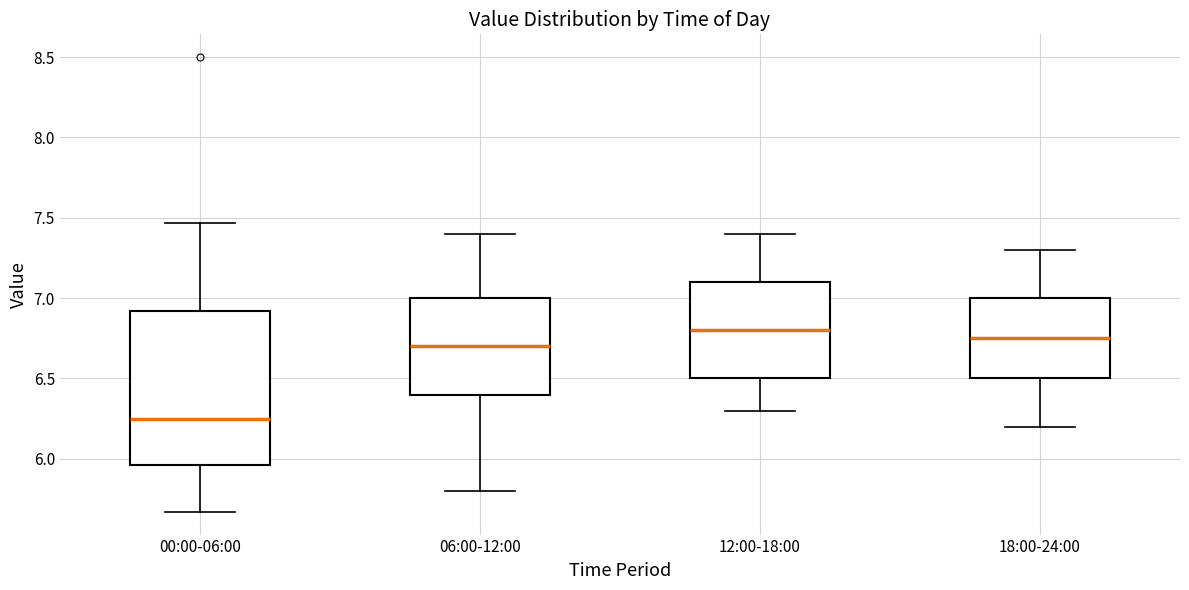

Which box is the tallest, from its lower edge to its upper edge?

00:00-06:00